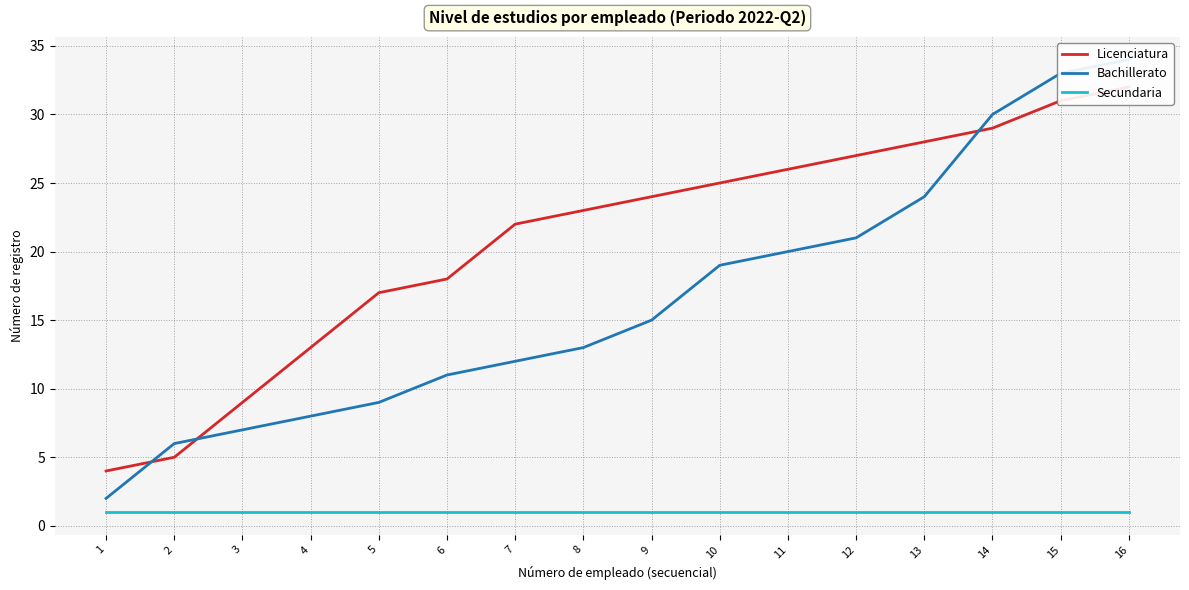

At which category is the sum across all series the highest?

16